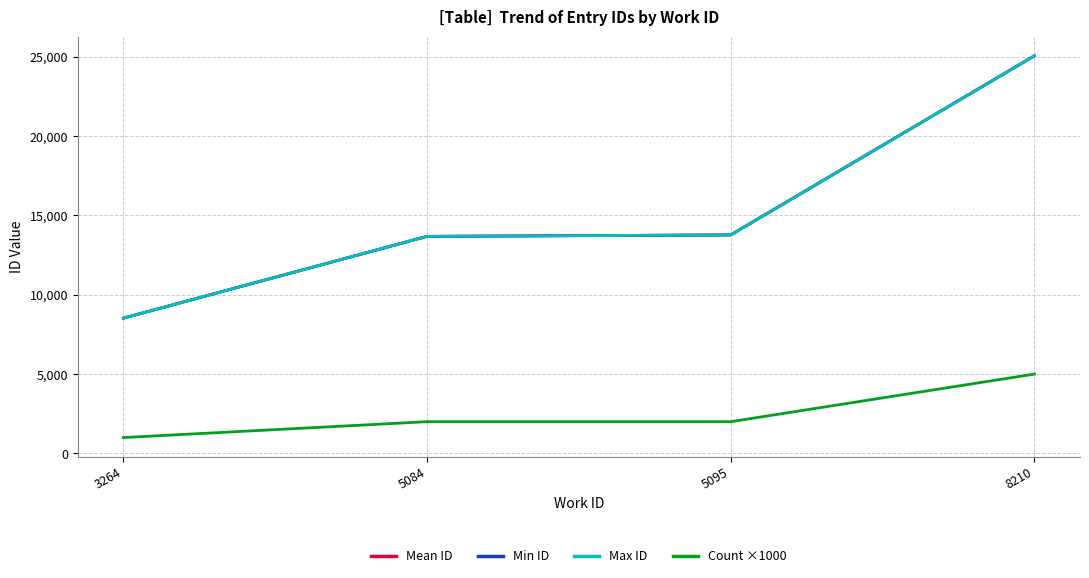

What is the approximate value of Mean ID at 3264?

8522.0